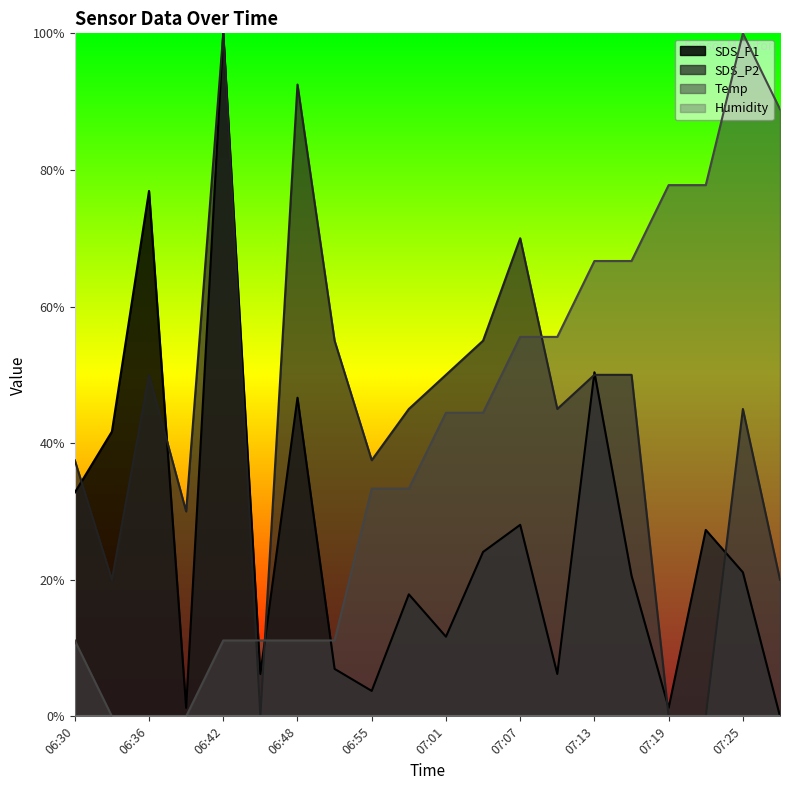

At 06:30, list the series in order from largest to smallest.

SDS_P2, SDS_P1, Temp